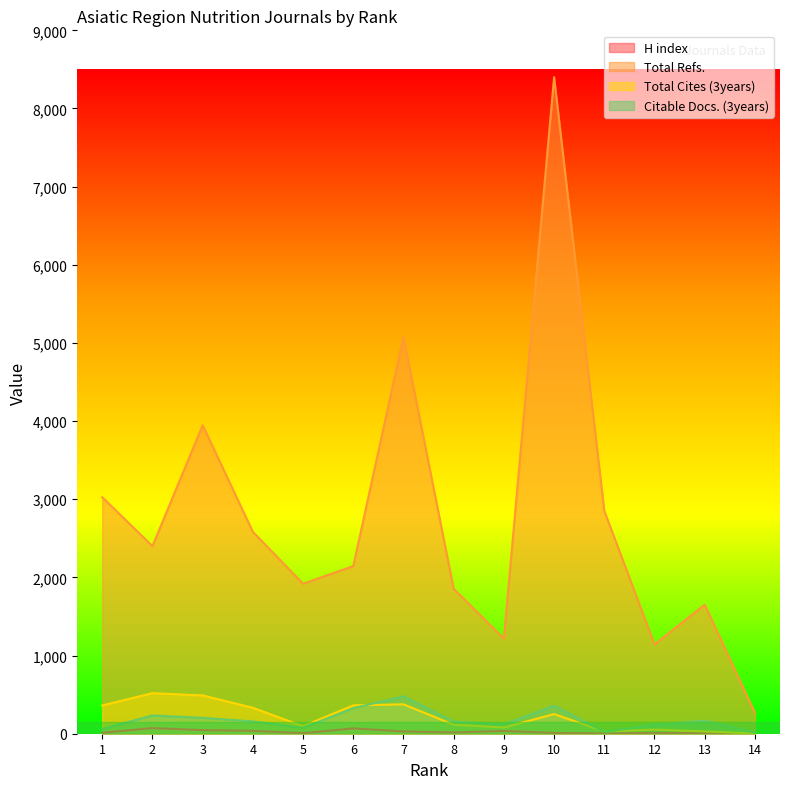

Reading left to right, list all the values displayed in this chart.

H index: 12	72	46	37	7	68	29	16	36	10	4	11	6	9
Total Refs.: 3026	2400	3947	2583	1919	2145	5076	1855	1217	8401	2852	1143	1651	268
Total Cites (3years): 362	519	490	332	96	363	376	115	80	251	28	53	30	2
Citable Docs. (3years): 60	234	203	158	75	327	478	156	120	360	23	114	167	15